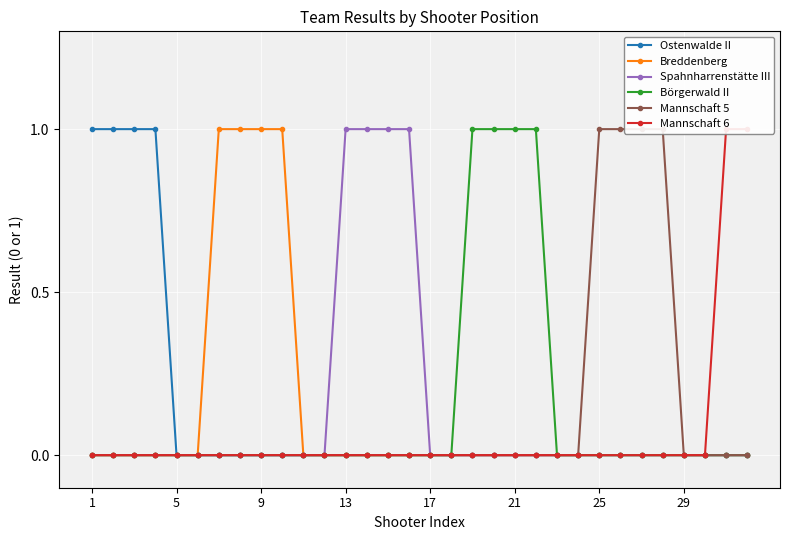

True or false: Börgerwald II and Breddenberg intersect in this chart.

False